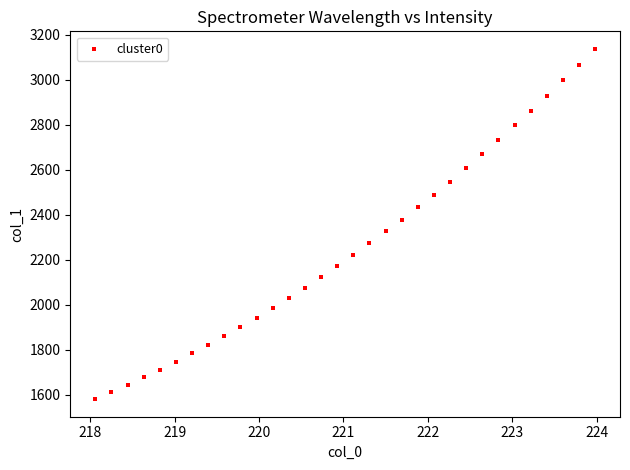

What is the range of Y values (max minus min)?

1558.1